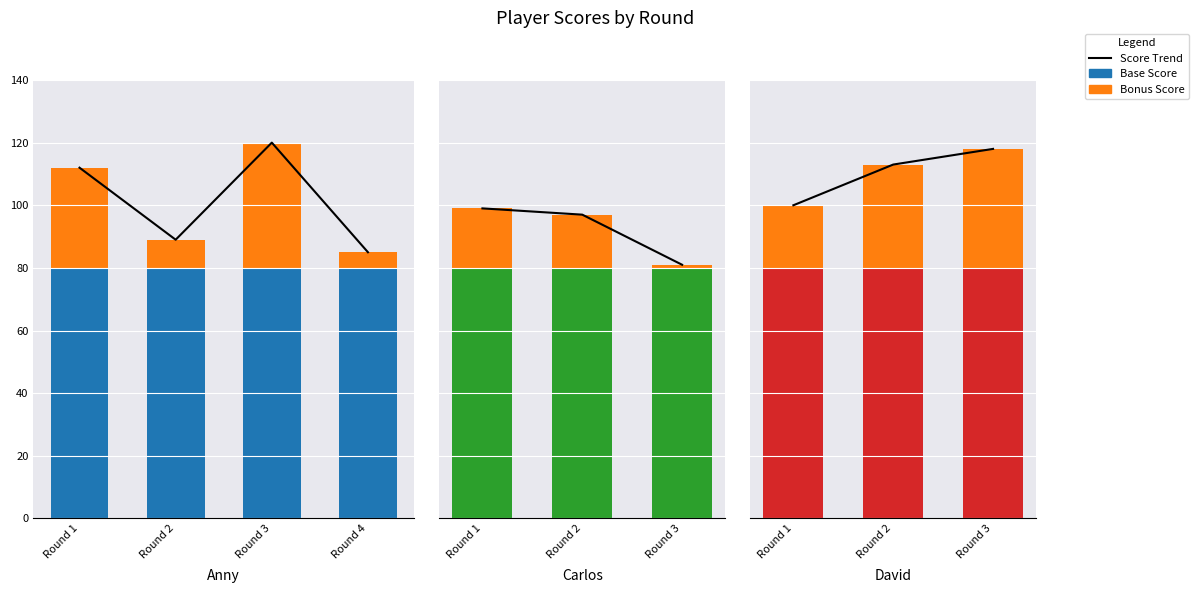

At which category does the chart reach its peak across all series?

Round 3